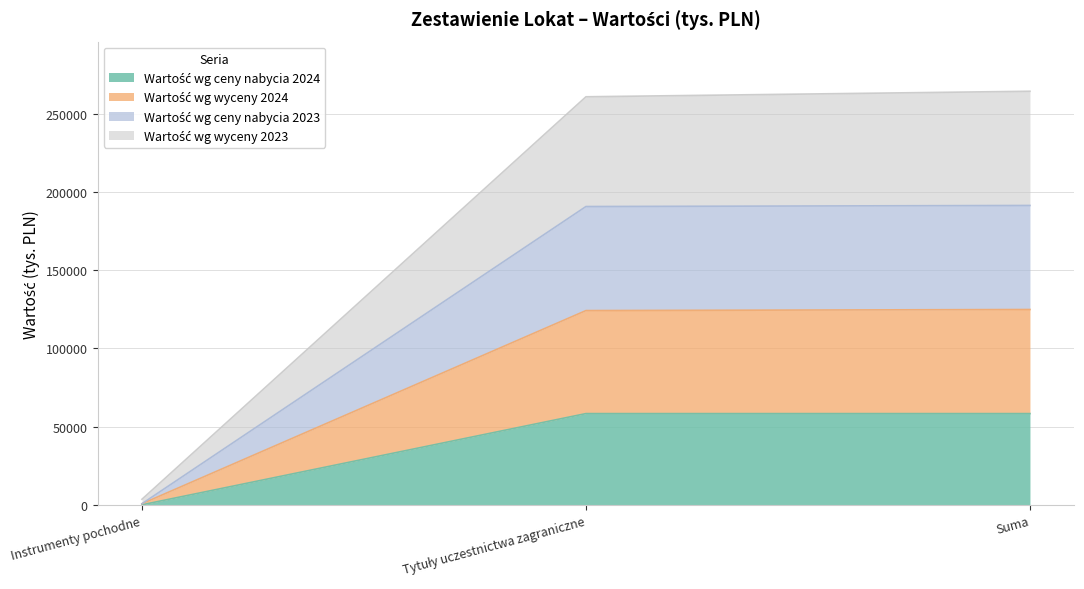

Does the chart have visible grid lines?

Yes